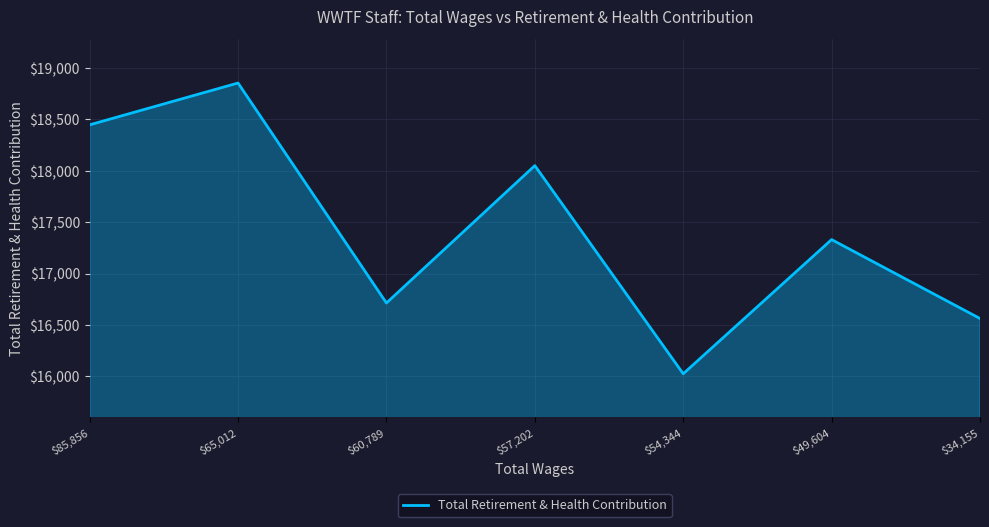

Approximately how many times larger is the value at $57,202 compared to $54,344?

1.1